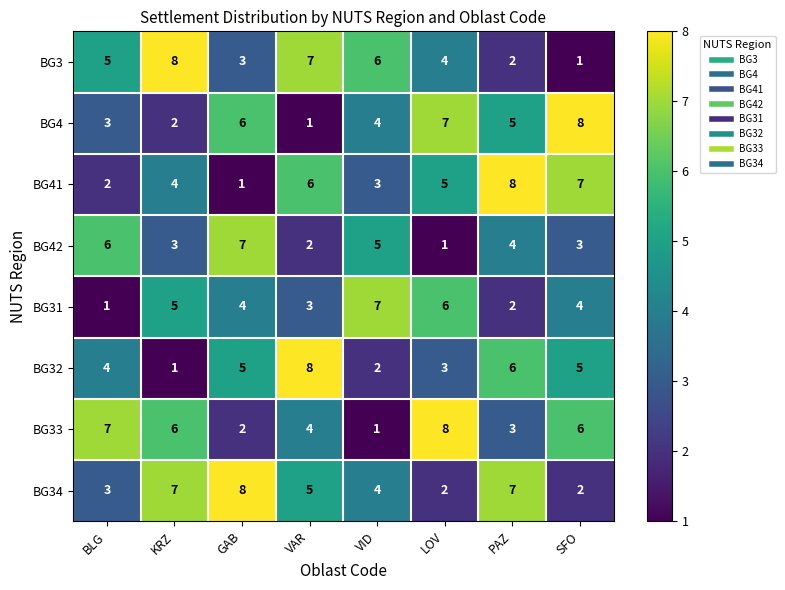

What is the maximum value for BG4?

8